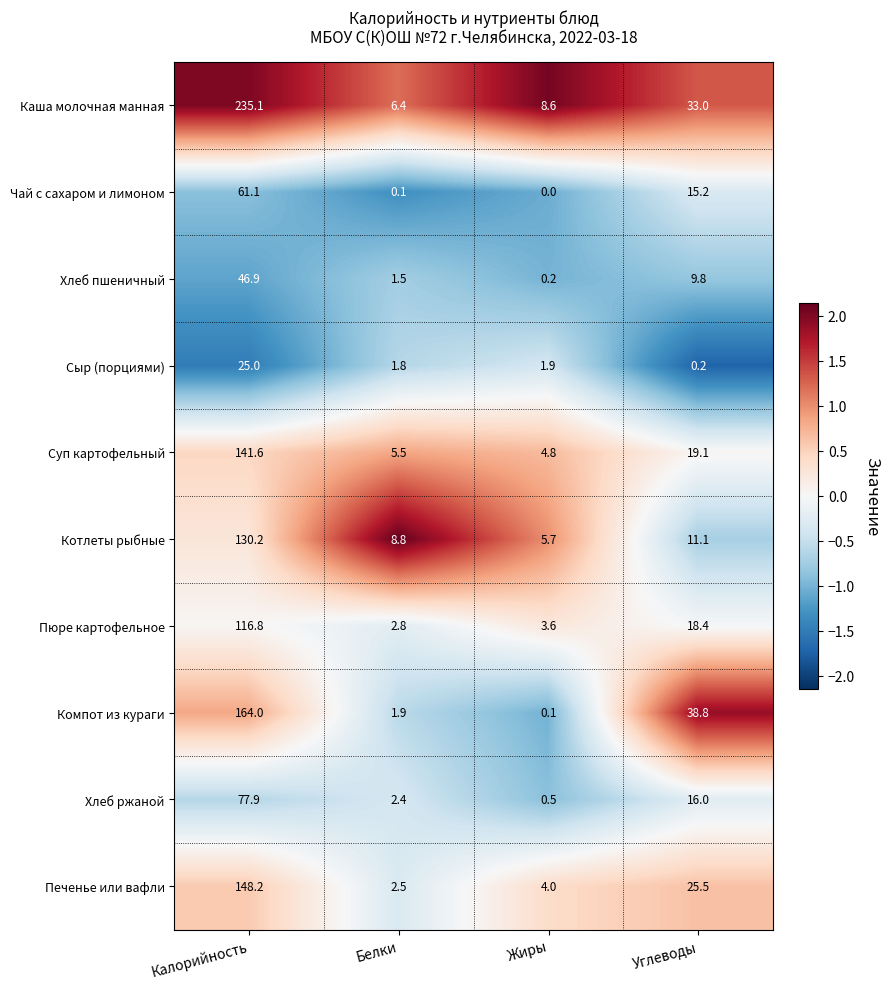

Which label corresponds to the largest value in the chart?

Калорийность